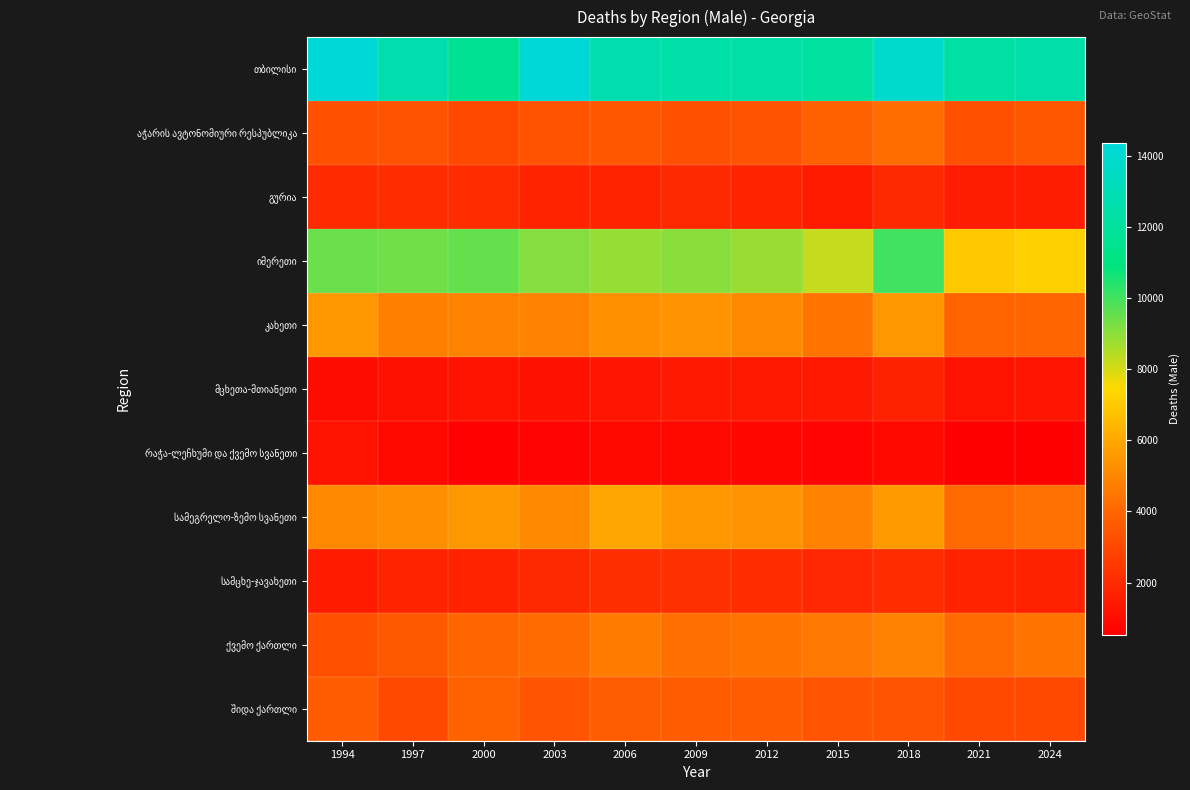

Which has a higher value, 2015 or 2024?

2024